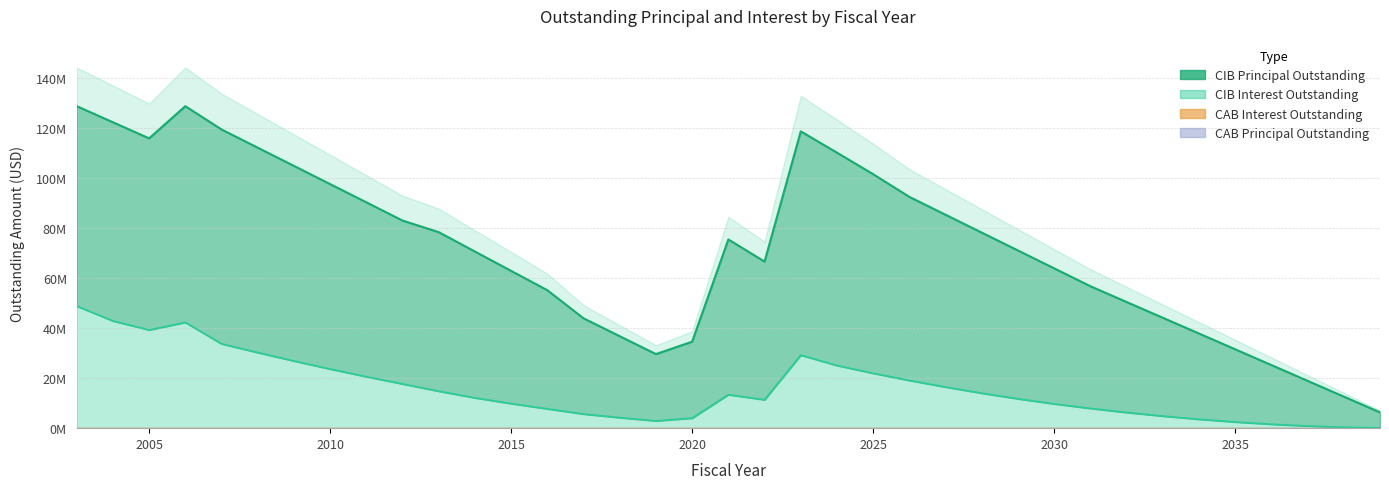

What is the approximate value of CIBPrincipalOutstanding at 2029?

71054116.8